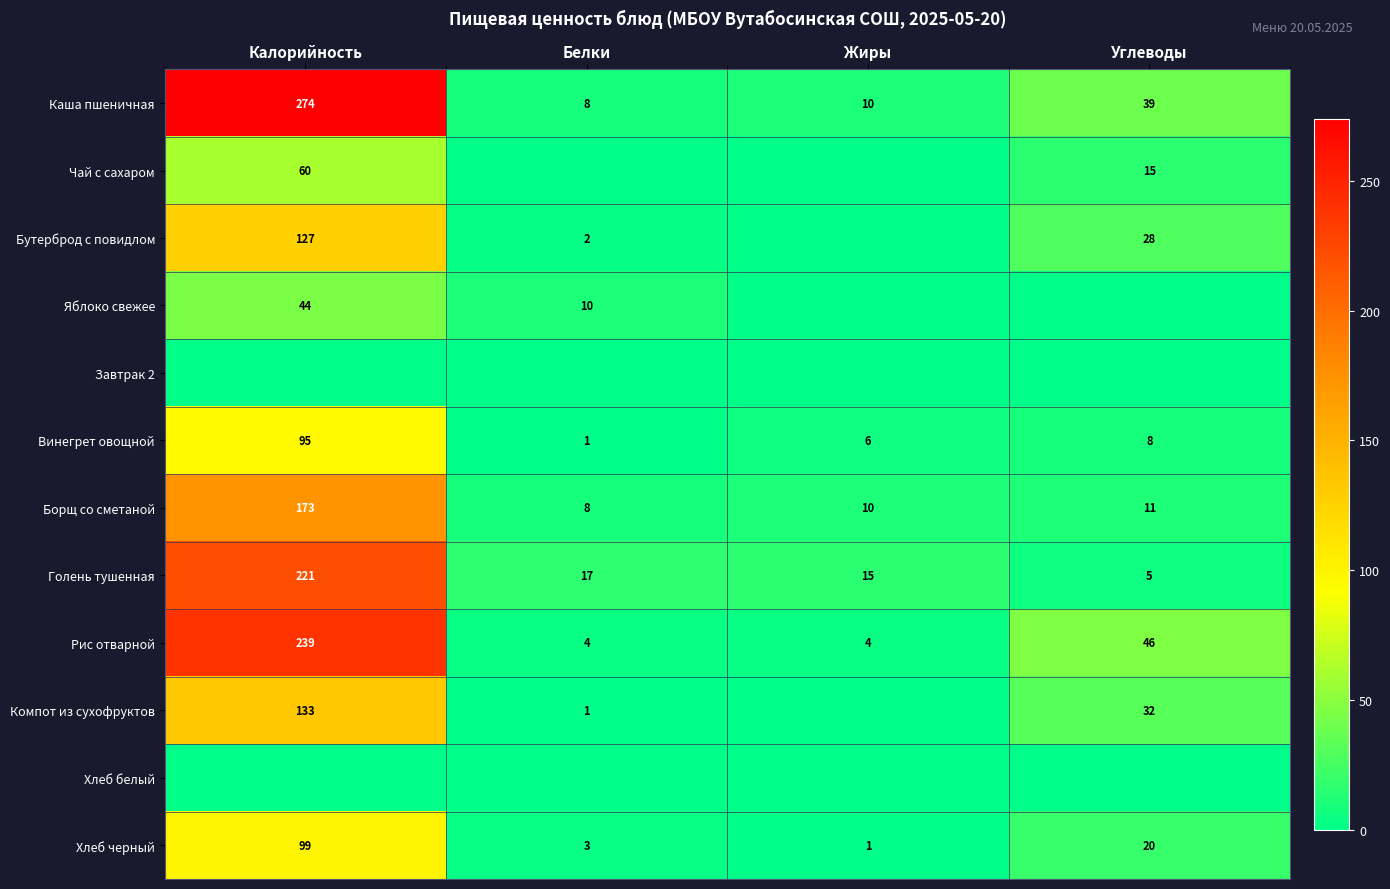

At which label does Каша пшеничная reach its minimum?

Белки